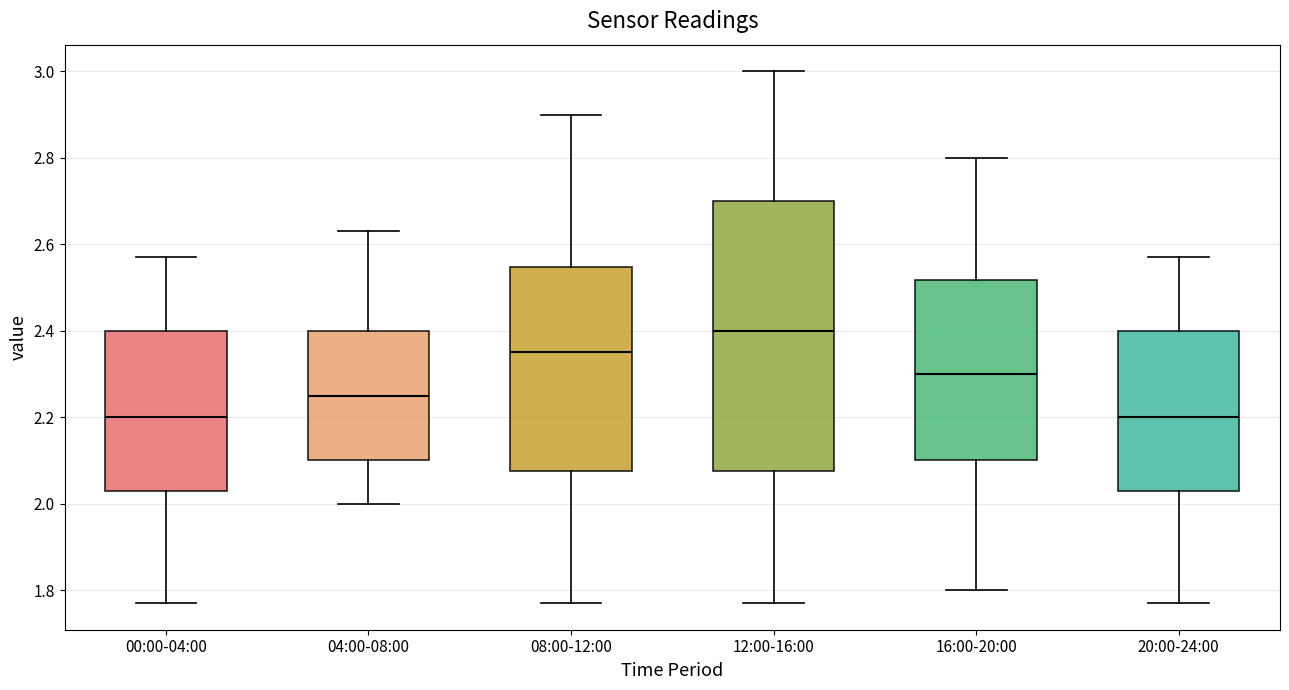

Reading left to right, transcribe this box plot: for each box, give where its median line is, the range the box spans, and where its two whiskers end, as read against the y-axis. The values are not printed on the chart, so give them approximately, as read against the axis.

00:00-04:00: median 2.20, box 2.04 to 2.40, whiskers 1.78 to 2.58
04:00-08:00: median 2.26, box 2.10 to 2.40, whiskers 2.00 to 2.64
08:00-12:00: median 2.36, box 2.08 to 2.54, whiskers 1.78 to 2.90
12:00-16:00: median 2.40, box 2.08 to 2.70, whiskers 1.78 to 3.00
16:00-20:00: median 2.30, box 2.10 to 2.52, whiskers 1.80 to 2.80
20:00-24:00: median 2.20, box 2.04 to 2.40, whiskers 1.78 to 2.58